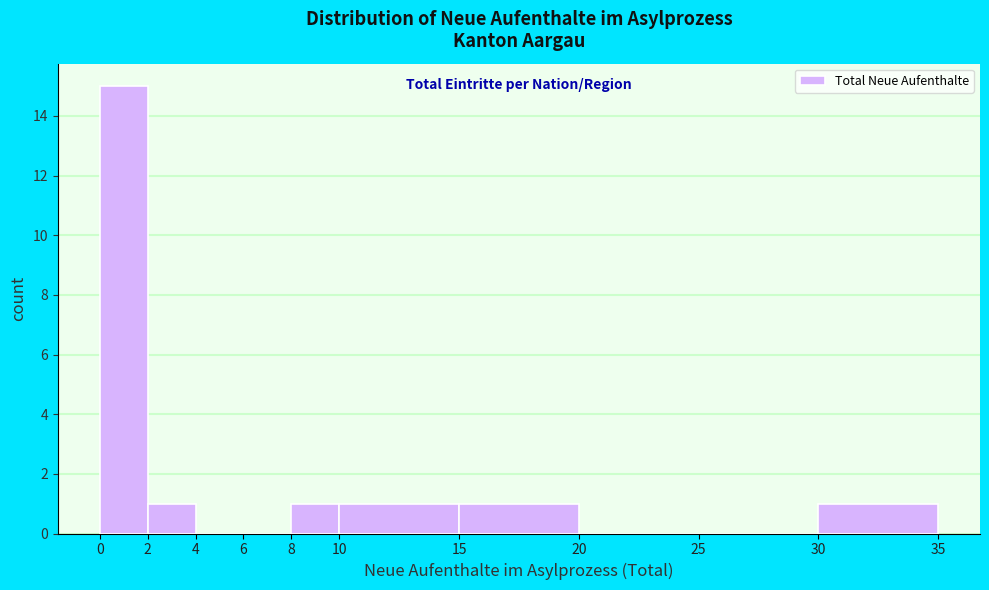

Reading left to right, transcribe this chart: for each bar, give the range it covers on the x-axis and its height. The values are not printed on the chart, so give them approximately, as read against the axis.

0 to 2: 15
2 to 4: 1
4 to 6: 0
6 to 8: 0
8 to 10: 1
10 to 15: 1
15 to 20: 1
20 to 25: 0
25 to 30: 0
30 to 35: 1